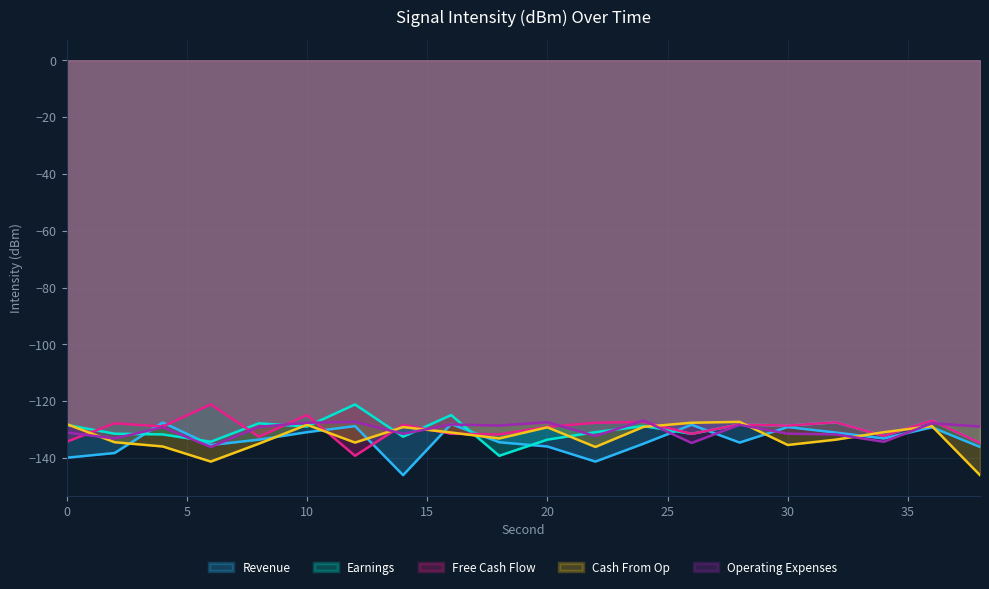

Reading left to right, list all the values displayed in this chart.

Revenue: -139.9	-138.3	-127.5	-135.4	-133.5	-130.9	-128.8	-146.0	-128.1	-134.5	-136.0	-141.3	-135.0	-128.3	-134.6	-129.1	-131.0	-133.1	-129.2	-136.1
Earnings: -128.3	-131.5	-131.7	-134.3	-127.8	-128.9	-121.2	-132.5	-124.9	-139.2	-133.5	-130.9	-128.8	-131.5	-128.2	-128.6	-127.4	-132.3	-126.8	-134.7
Free Cash Flow: -134.3	-127.8	-128.9	-121.2	-132.5	-124.9	-139.2	-128.3	-131.5	-131.7	-129.1	-127.6	-127.3	-131.5	-128.2	-128.6	-127.4	-132.3	-126.8	-134.7
Cash From Op: -128.1	-134.5	-136.0	-141.3	-135.0	-128.3	-134.6	-129.1	-131.0	-133.1	-129.2	-136.1	-129.1	-127.6	-127.3	-135.4	-133.5	-130.9	-128.8	-146.0
Operating Expenses: -131.0	-133.1	-129.2	-136.1	-129.1	-127.6	-127.3	-131.5	-128.2	-128.6	-127.4	-132.3	-126.8	-134.7	-128.3	-131.5	-131.7	-134.3	-127.8	-128.9